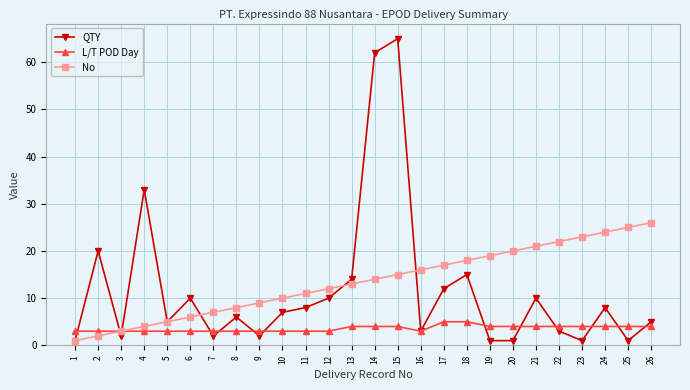

What is the sum of all No values?

351